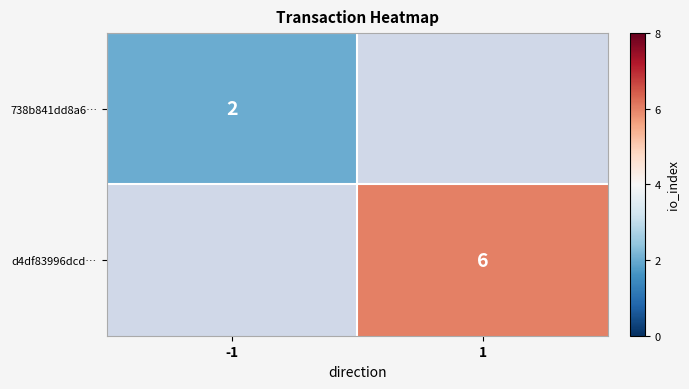

True or false: 738b841dd8a6… has a value of 1 at -1.

False